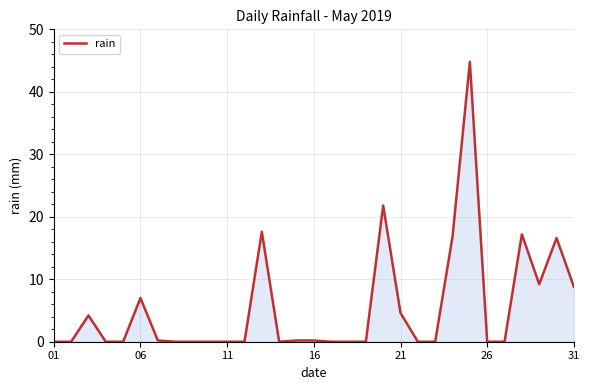

What is the difference between the maximum and minimum values?

44.8